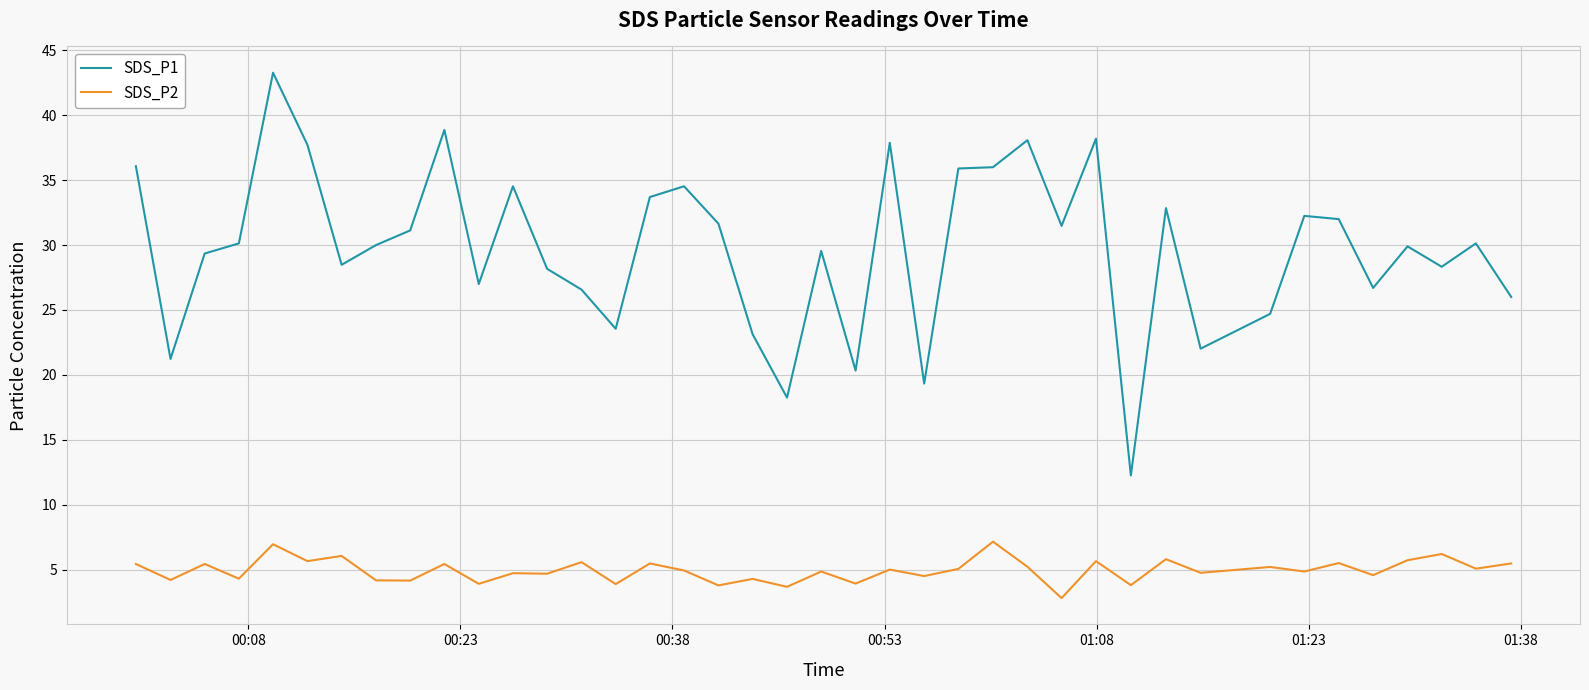

Which series has the largest range (max minus min)?

SDS_P1